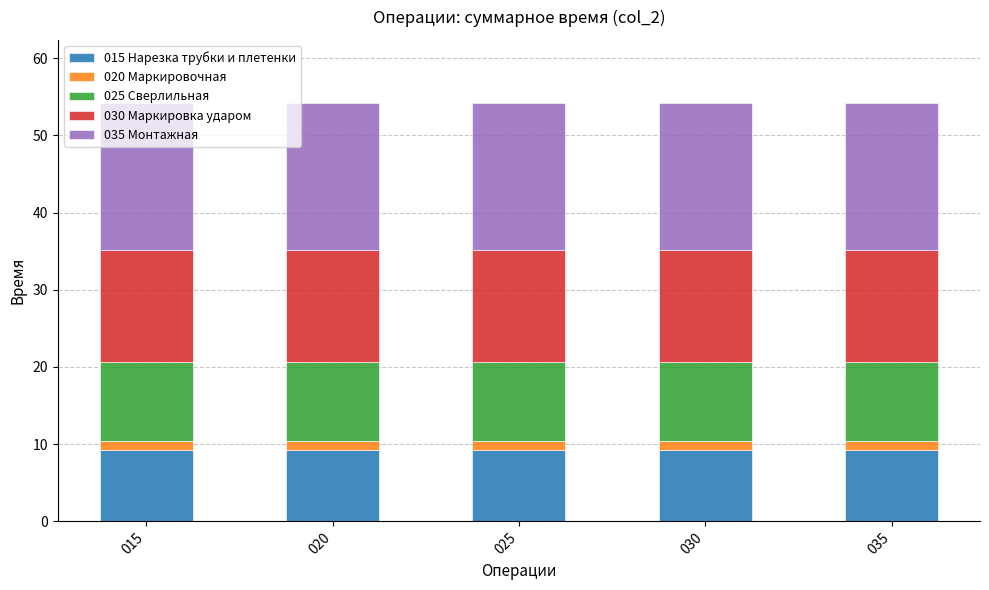

The 015 Нарезка трубки и плетенки series shows 5.1 at 020. True or false?

False